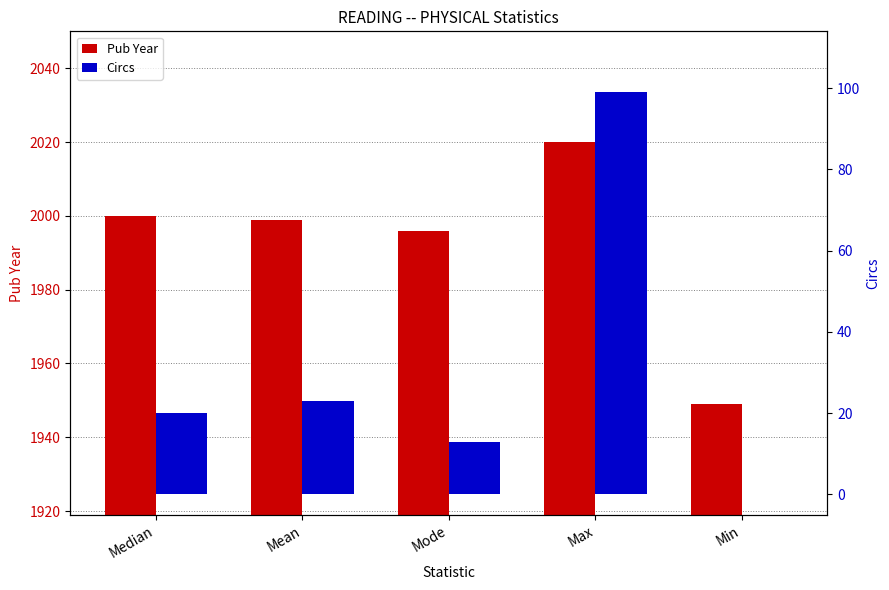

What is the difference between the highest and lowest values at Median?

1980